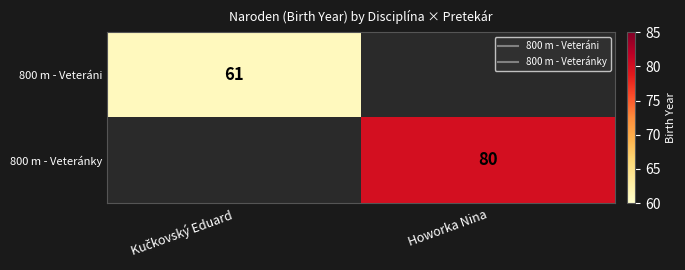

Which category has the lowest value in the 800 m - Veteránky series?

Kučkovský Eduard